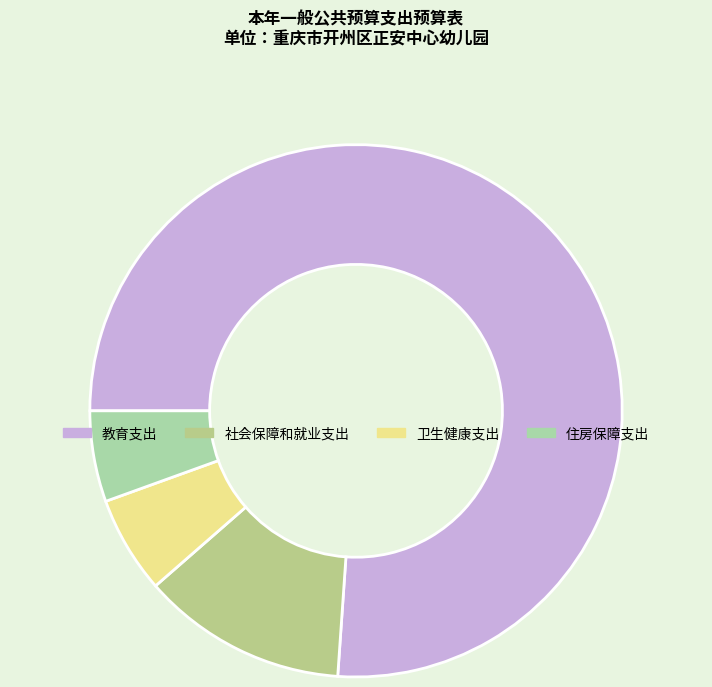

What is the largest slice in the pie chart?

教育支出